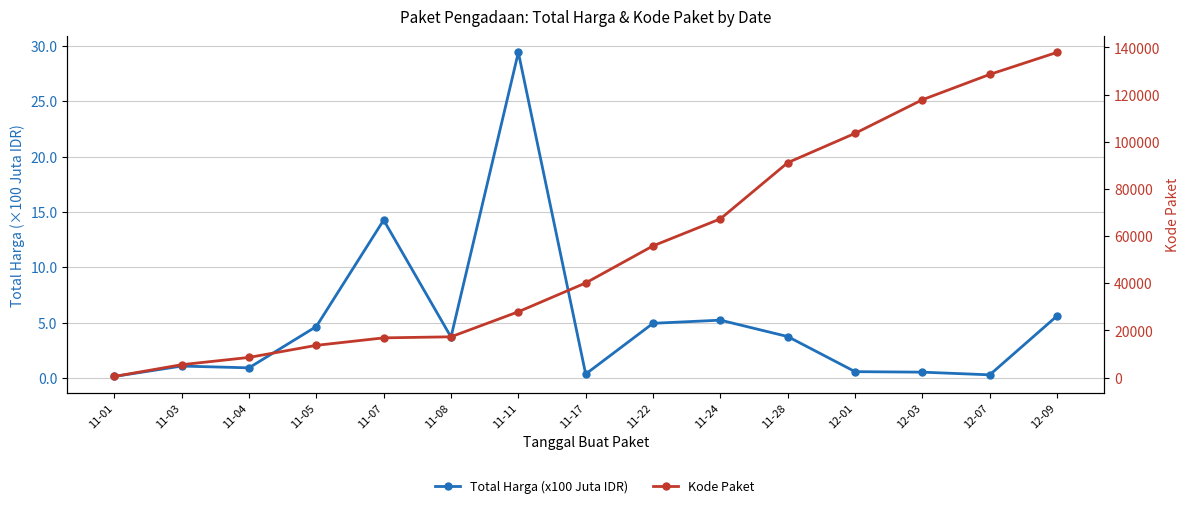

Which category has the highest value in the Total Harga (x100 Juta IDR) series?

11-11